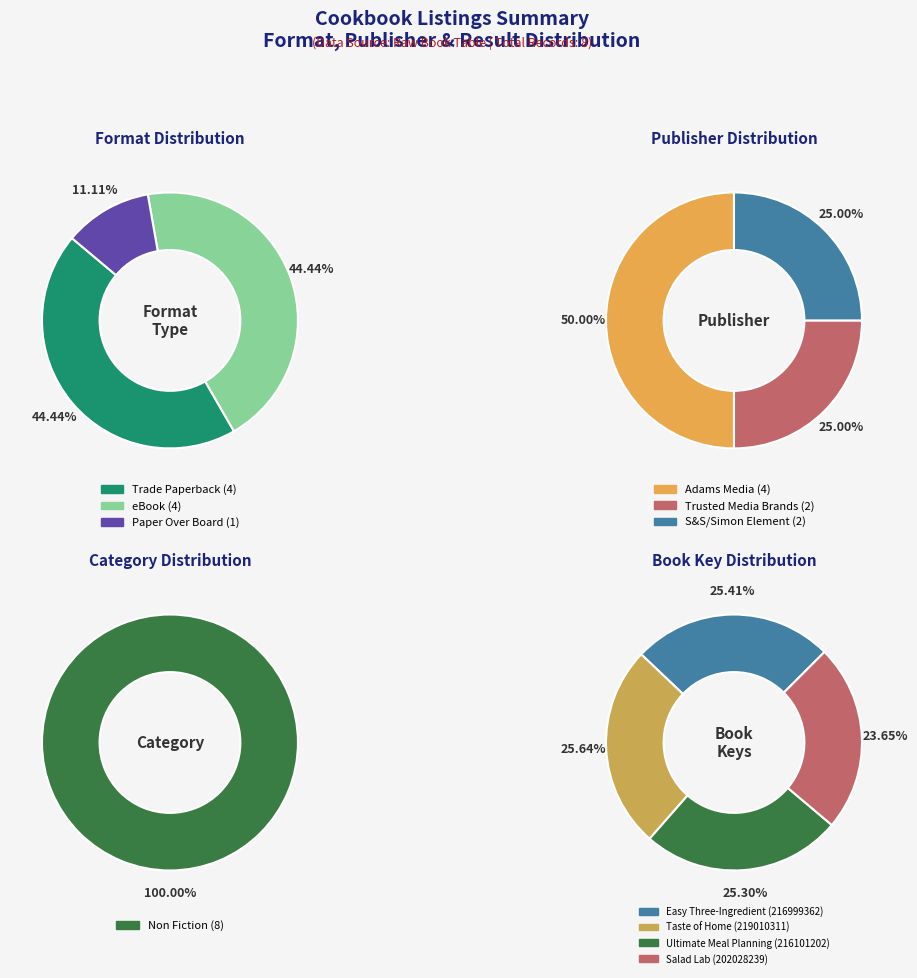

What is the change in value from Trade Paperback to Paper Over Board?

-3